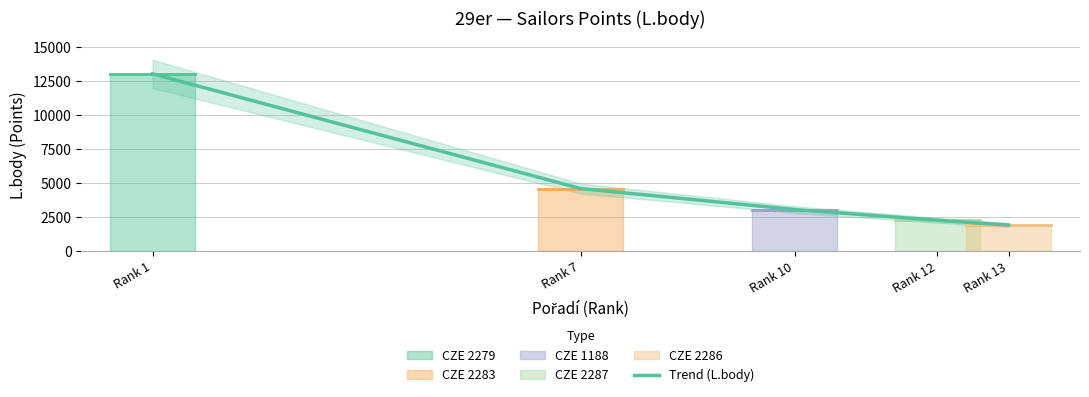

What is the average value of the CZE 2287 (Jurečka Š/M) series?

2259